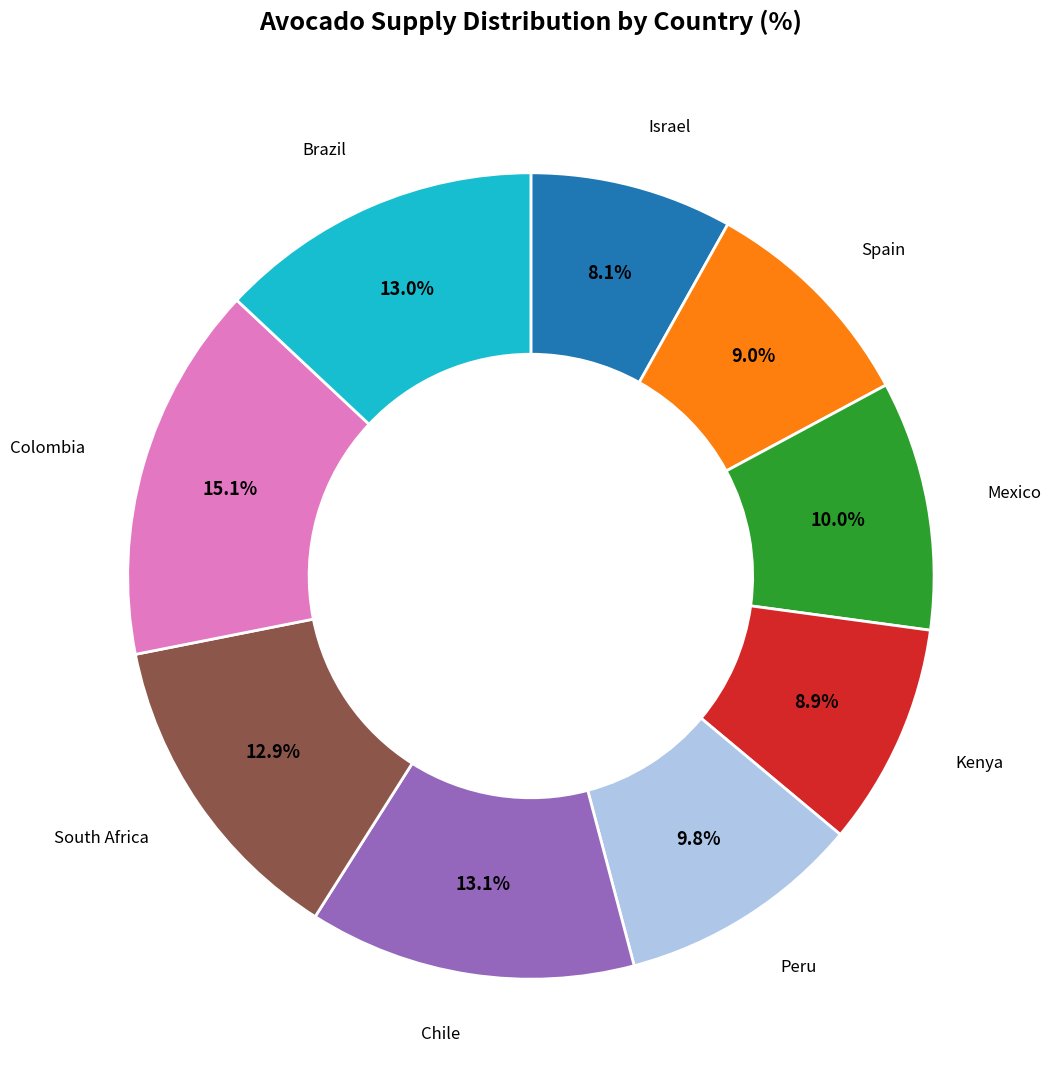

Is there any slice that represents more than half of the pie?

No